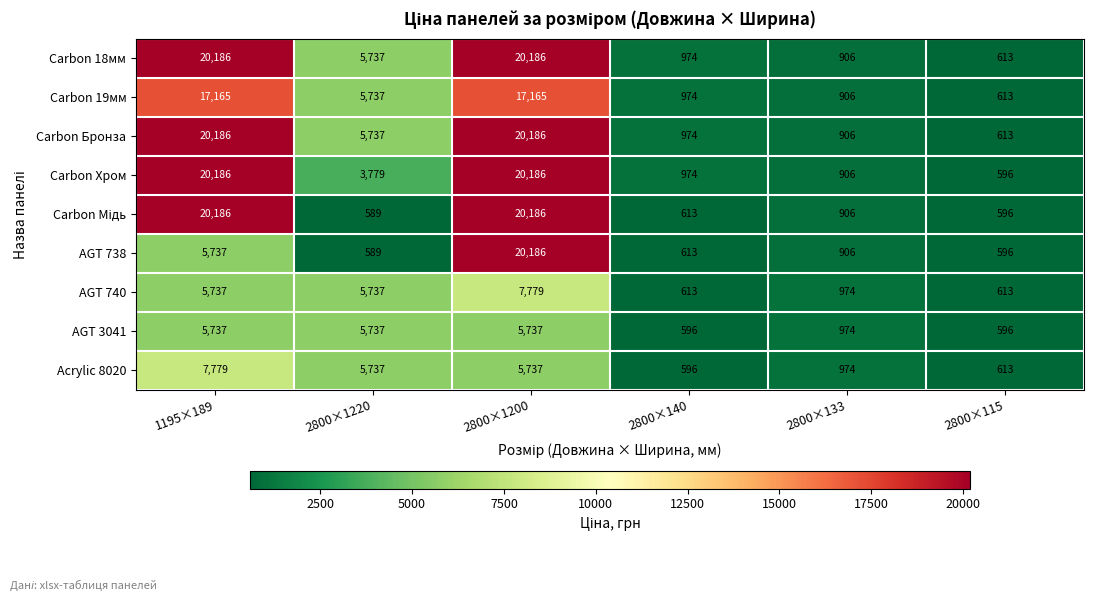

What is the sum of all AGT 3041 values?

19377